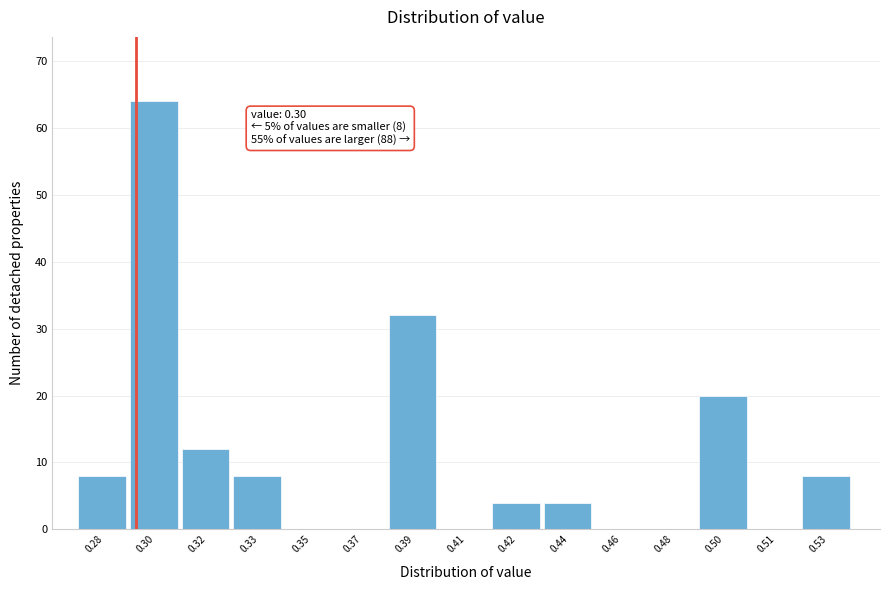

Reading left to right, transcribe all the data shown in this chart.

0.28=8	0.30=64	0.32=12	0.33=8	0.35=0	0.37=0	0.39=32	0.41=0	0.42=4	0.44=4	0.46=0	0.48=0	0.50=20	0.51=0	0.53=8